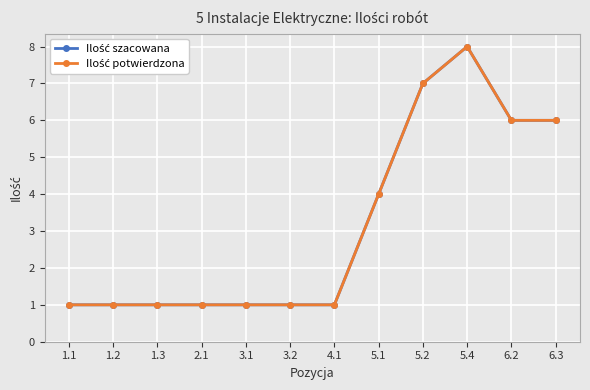

Is this an area chart (filled region under the line)?

No